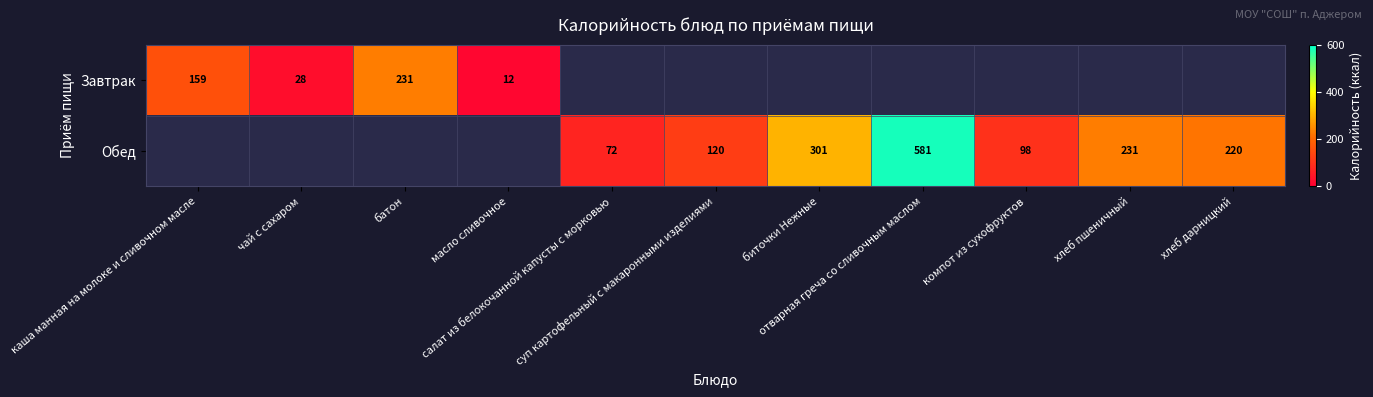

At хлеб пшеничный, list the series in order from smallest to largest.

Завтрак, Обед